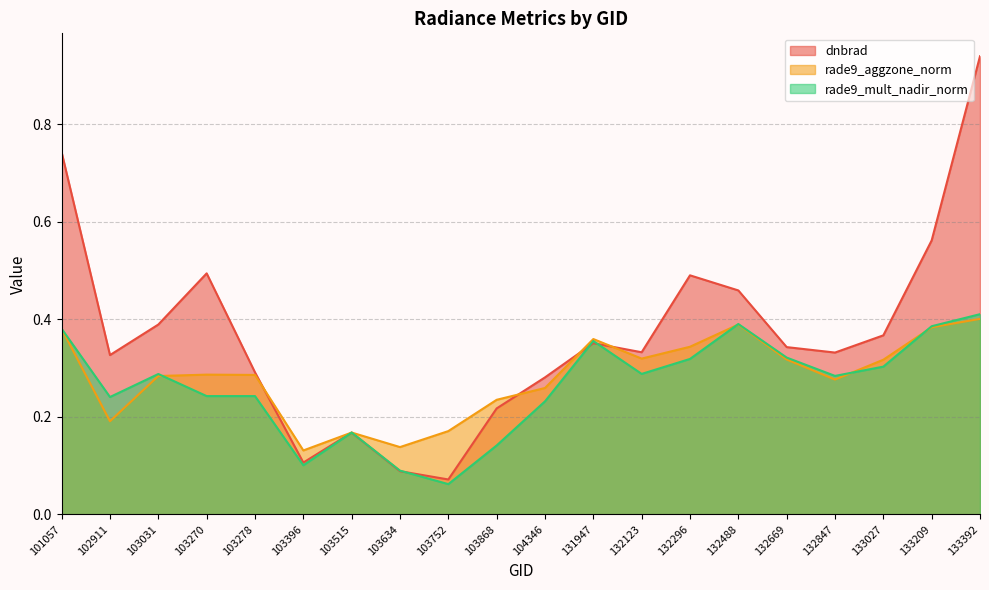

The value of dnbrad at 103752 is 0.1. True or false?

True